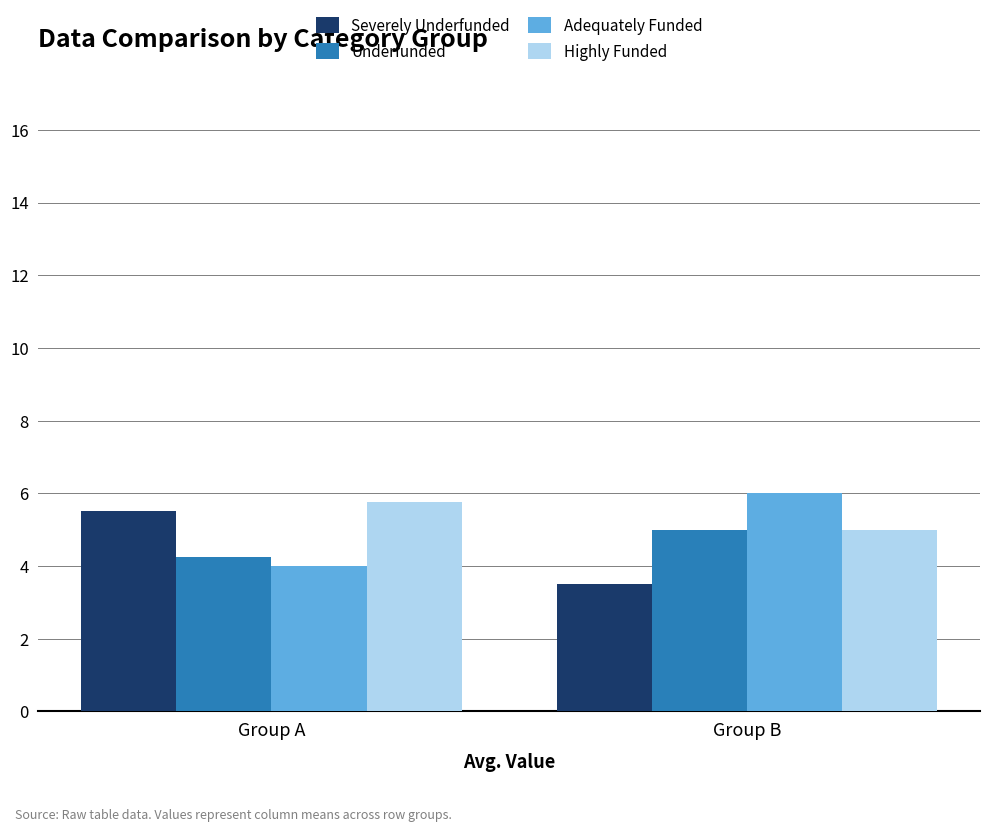

List the labels in order of Underfunded value, largest first.

Group B, Group A